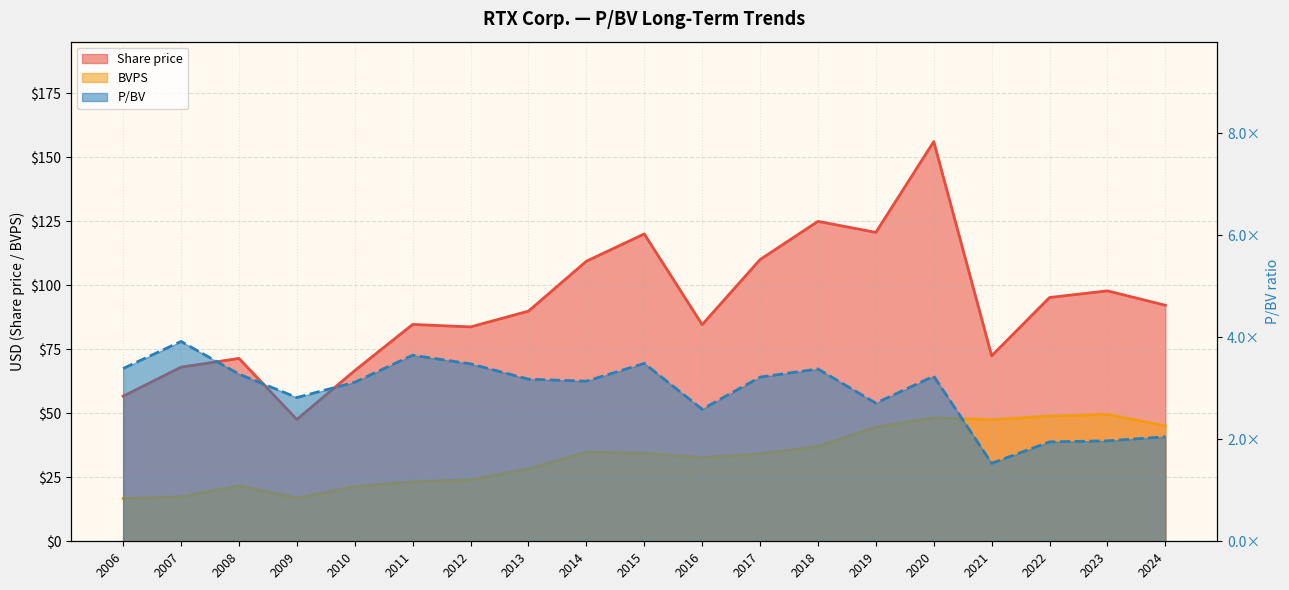

Which has a higher value, 2022 or 2023?

2023